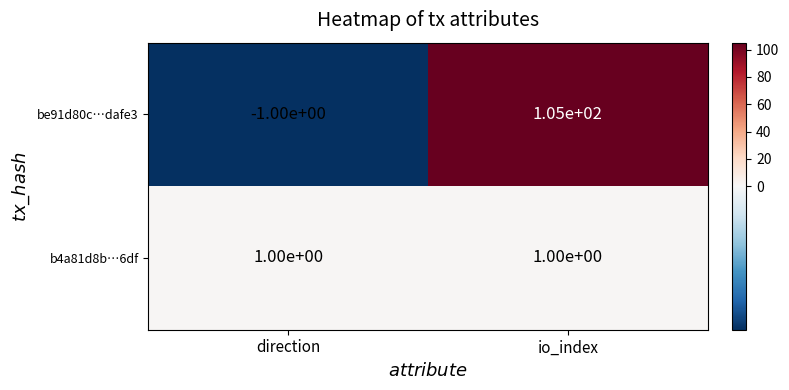

List the series in order of their overall mean, lowest first.

b4a81d8b…6df, be91d80c…dafe3